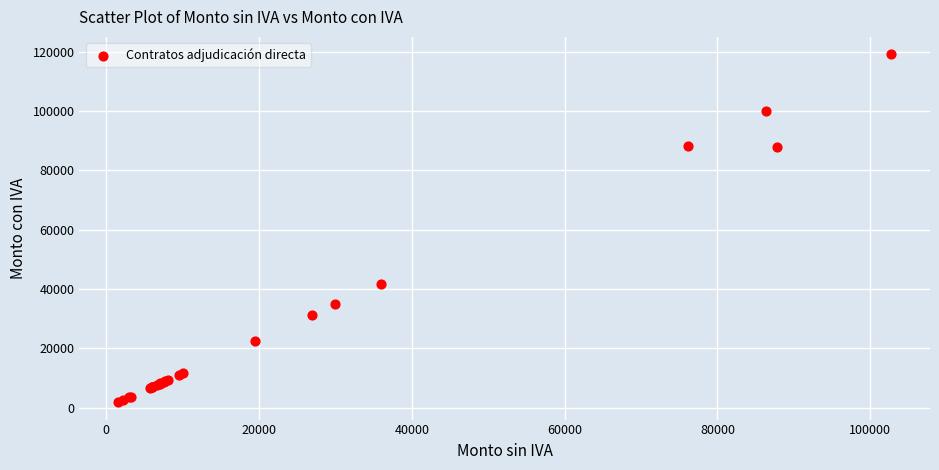

What Y value in the scatter plot is closest to 60501?

41760.0